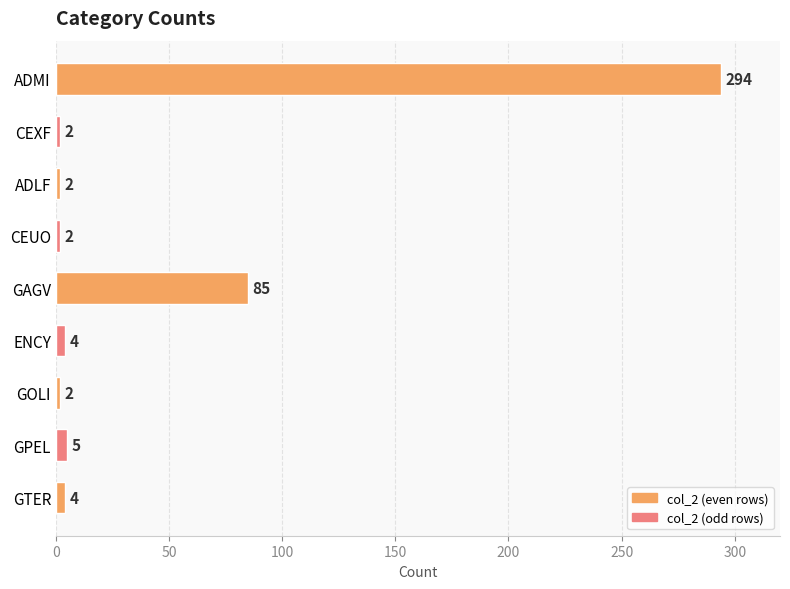

Which label corresponds to the largest value in the chart?

ADMI